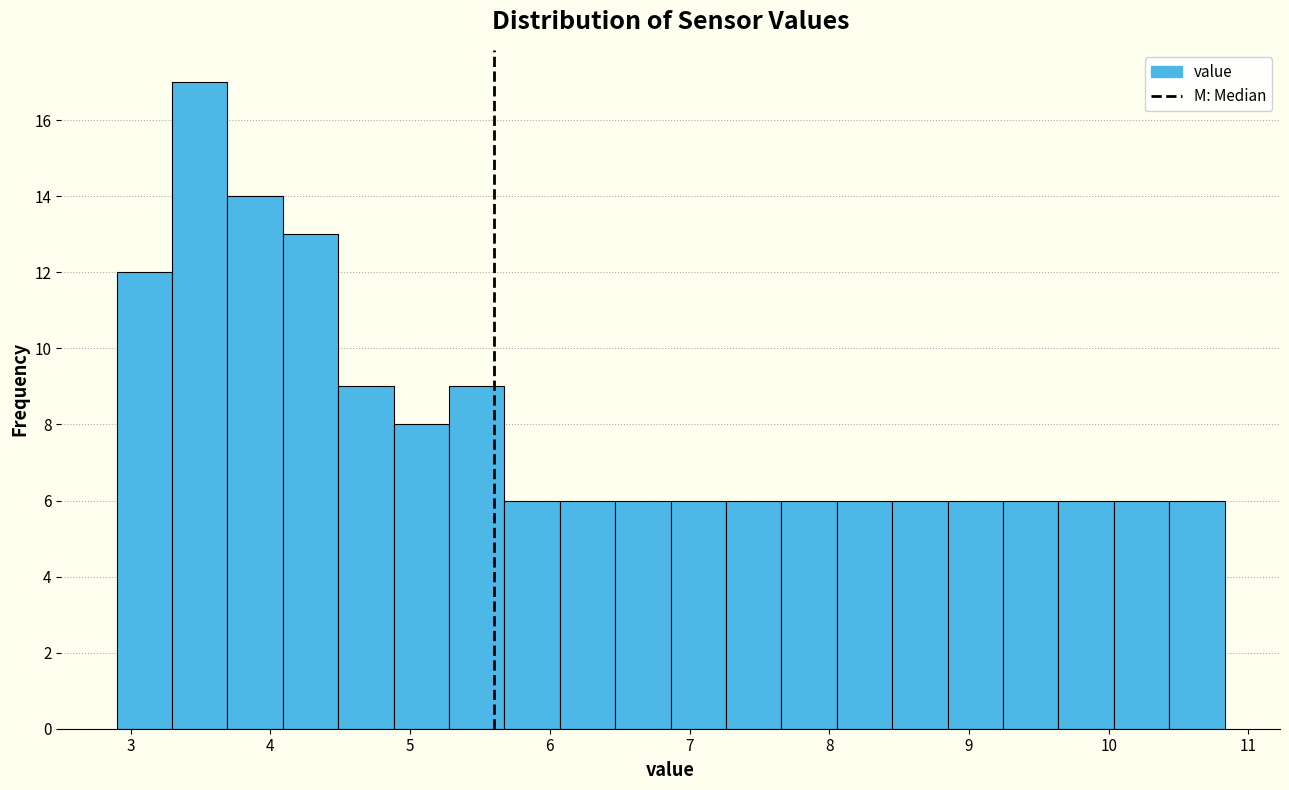

Around what value on the x-axis is the tallest bar? Give the approximate position of its centre, as read against the axis.

3.5